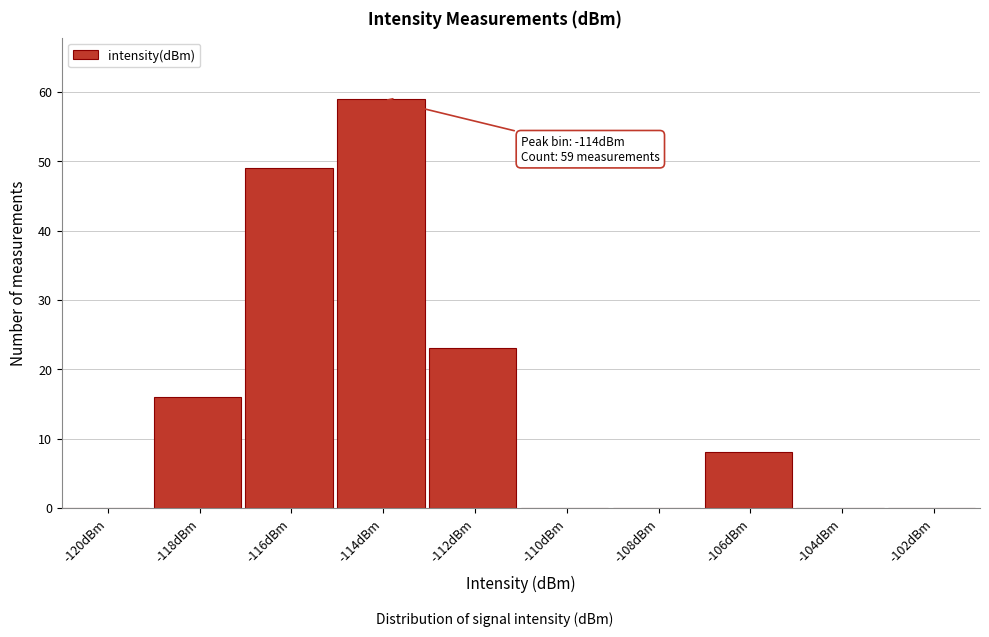

Reading left to right, what are all the values shown in this chart?

-120dBm=0	-118dBm=16	-116dBm=49	-114dBm=59	-112dBm=23	-110dBm=0	-108dBm=0	-106dBm=8	-104dBm=0	-102dBm=0